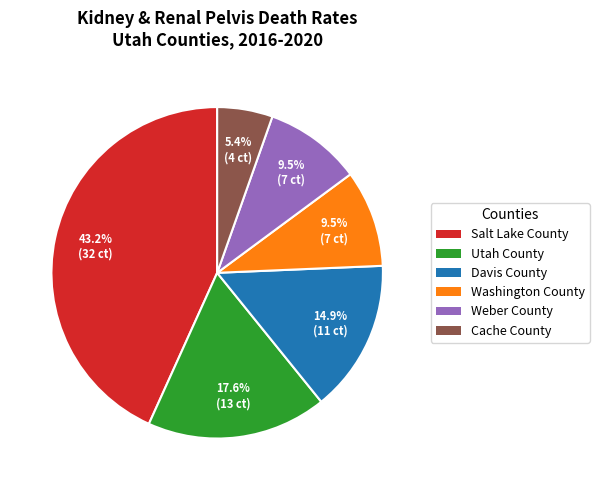

What is the largest slice in the pie chart?

Salt Lake County